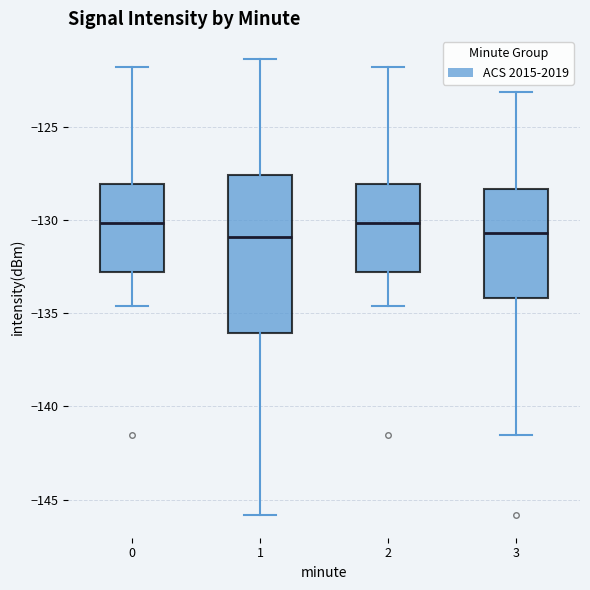

Which box is the tallest, from its lower edge to its upper edge?

1